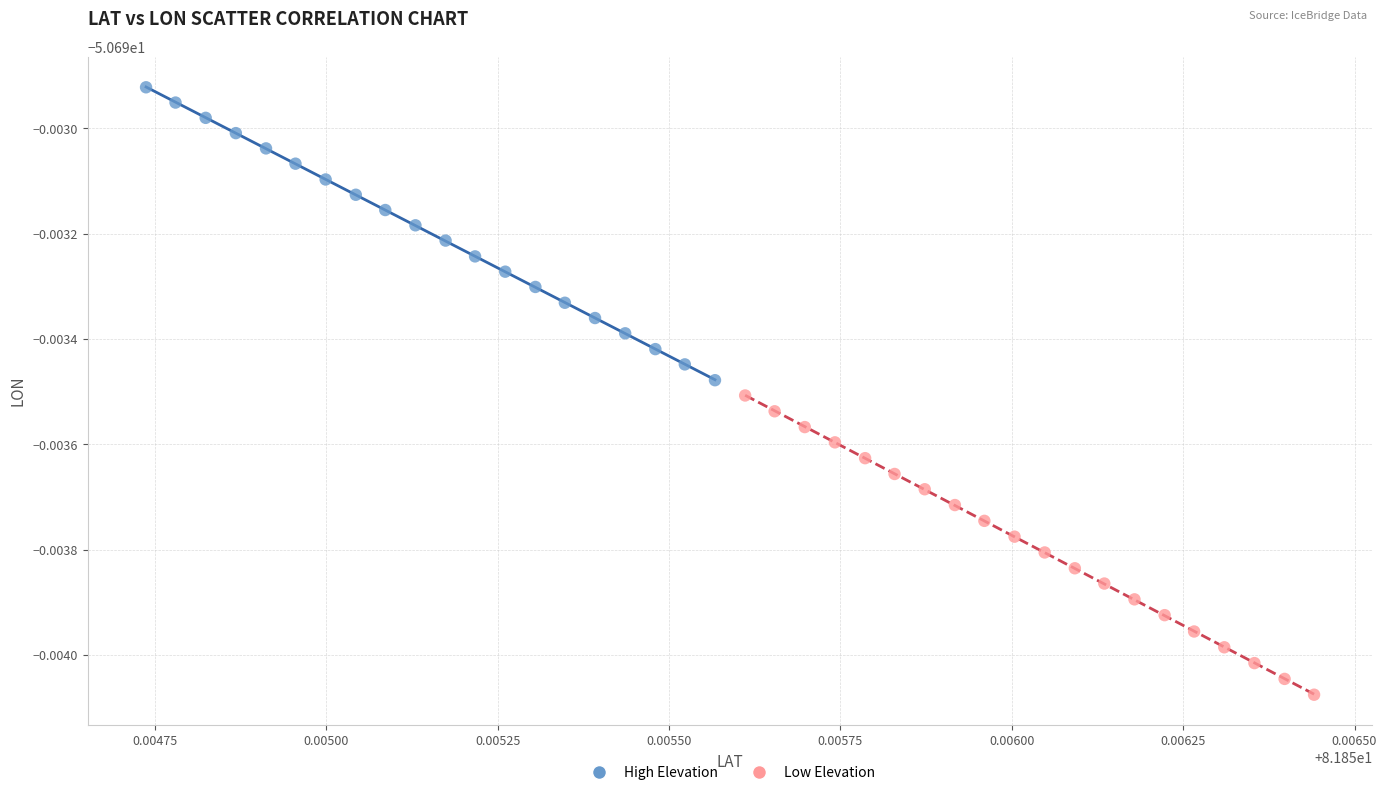

Which series reaches the minimum Y coordinate?

Low Elevation